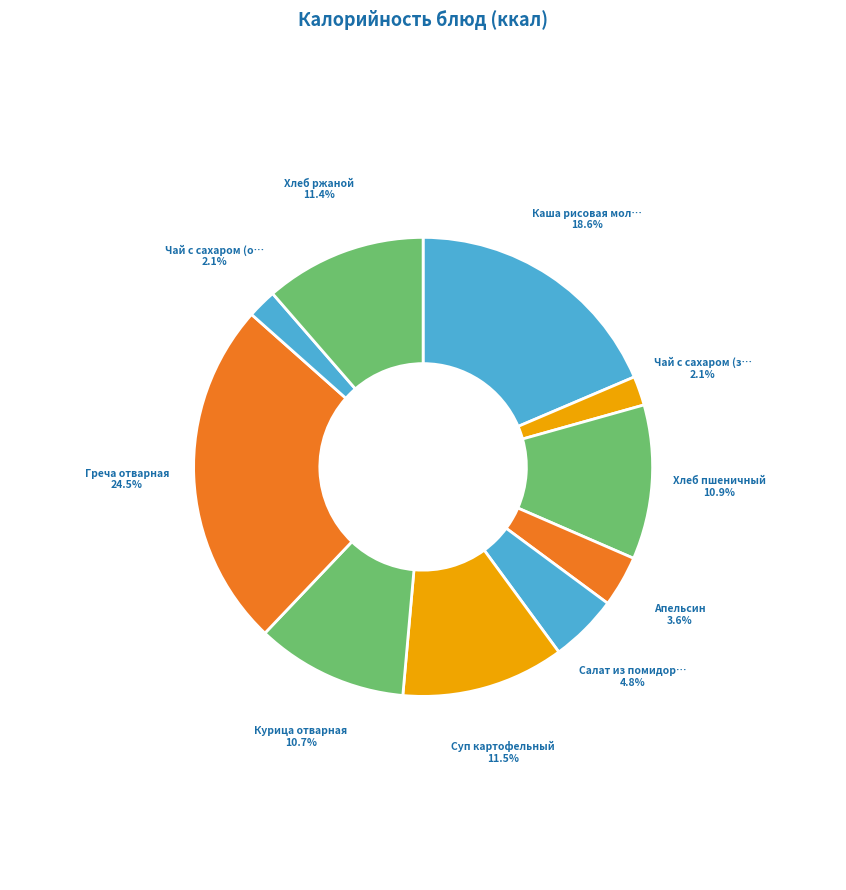

How many slices are in this pie chart?

10